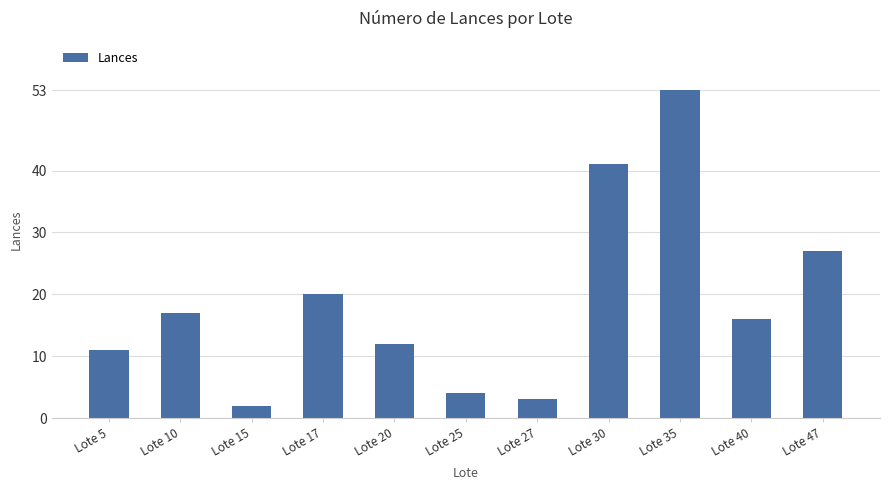

Does the chart contain any negative values?

No